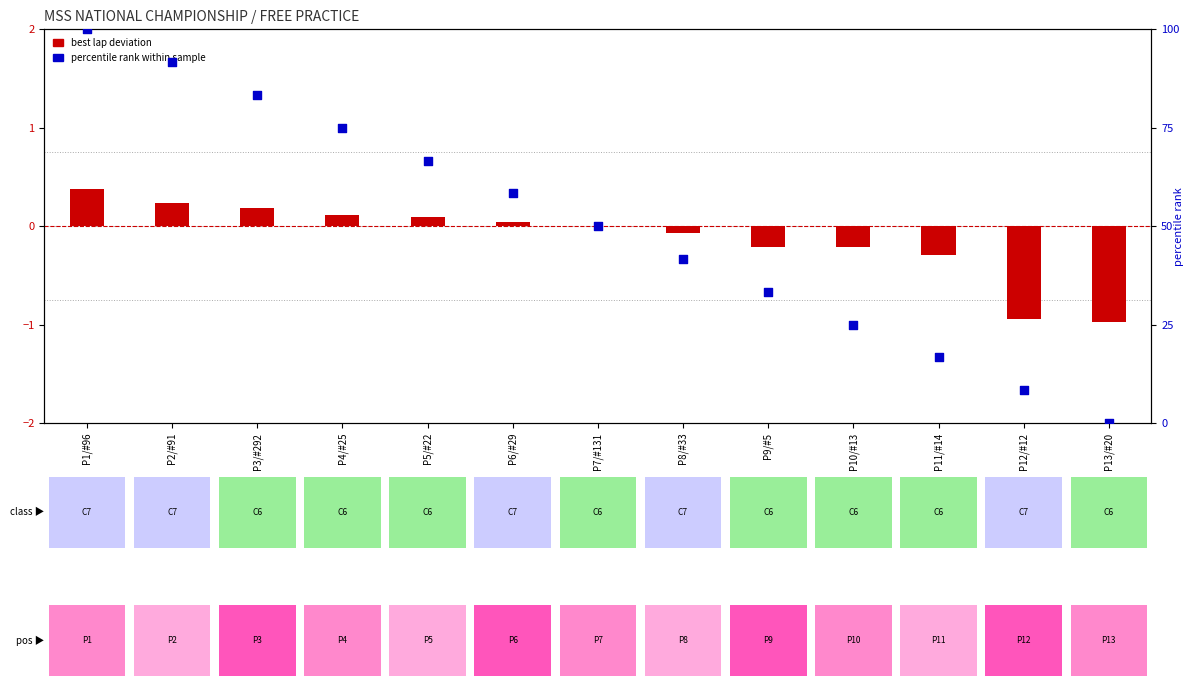

Which series contains the highest Y value?

percentile rank within sample